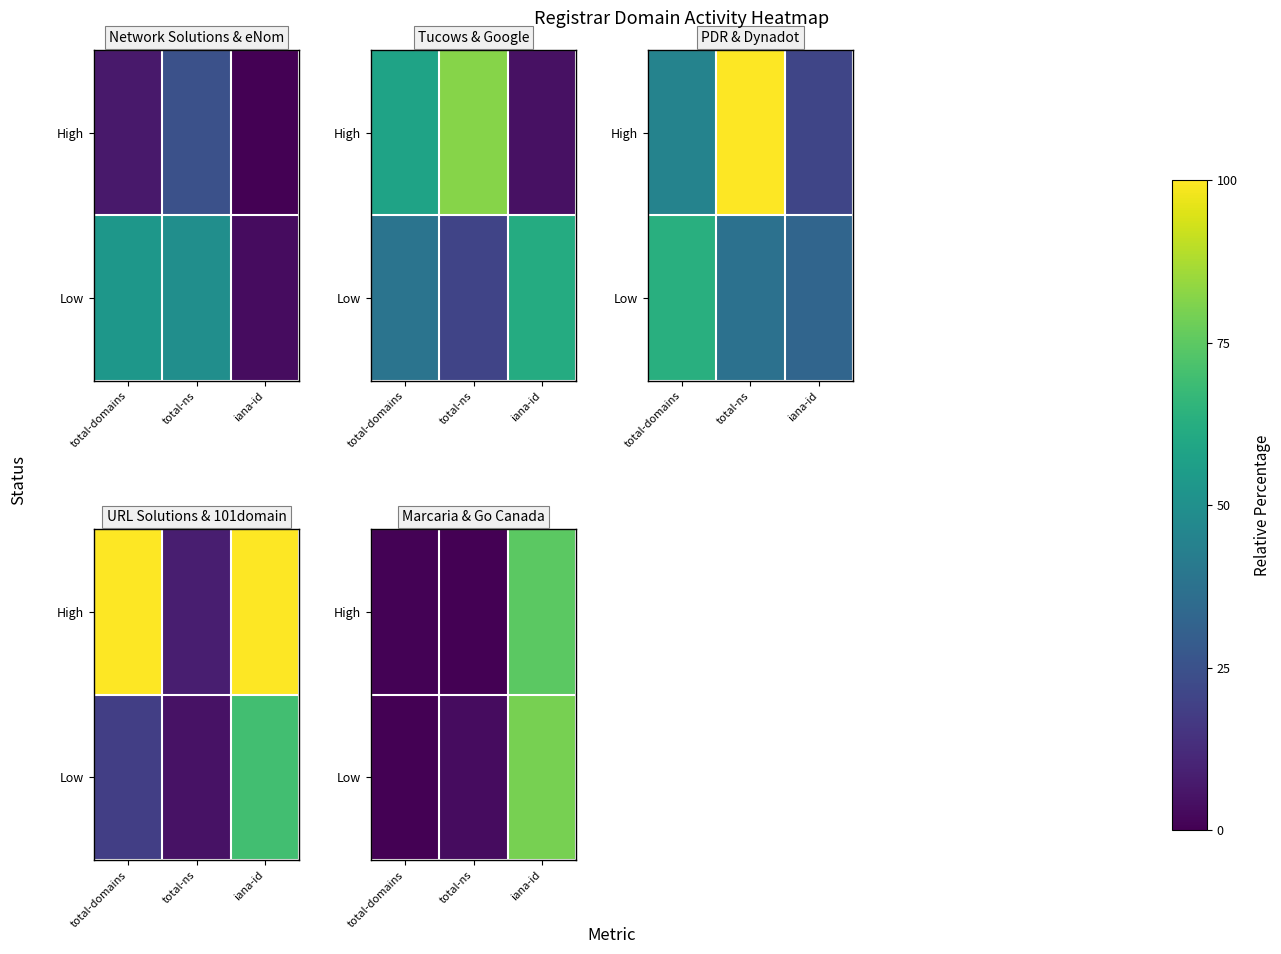

At which category is the sum across all series the highest?

iana-id